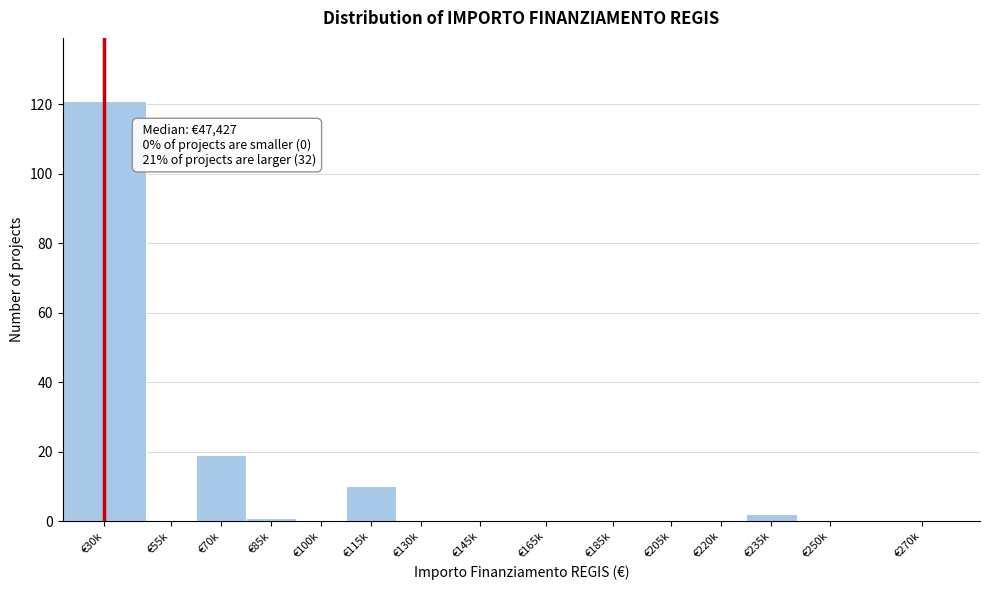

Reading left to right, transcribe all the data shown in this chart.

€30k=121	€55k=0	€70k=19	€85k=1	€100k=0	€115k=10	€130k=0	€145k=0	€165k=0	€185k=0	€205k=0	€220k=0	€235k=2	€250k=0	€270k=0